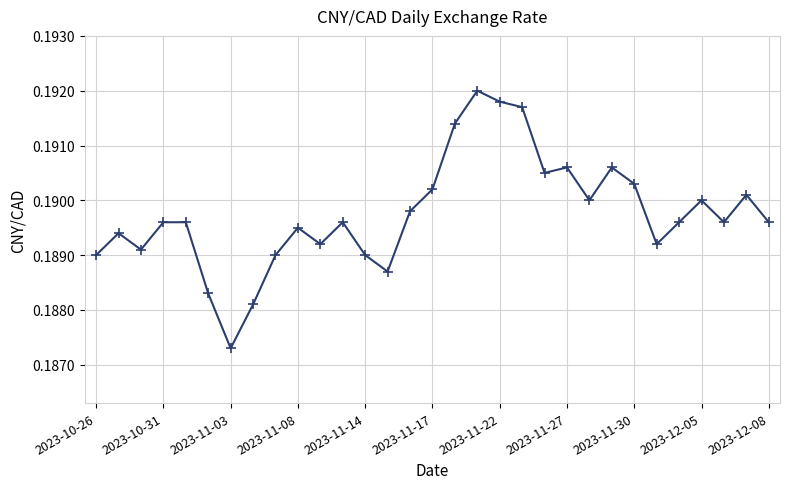

Does the chart display data point markers on the line(s)?

Yes